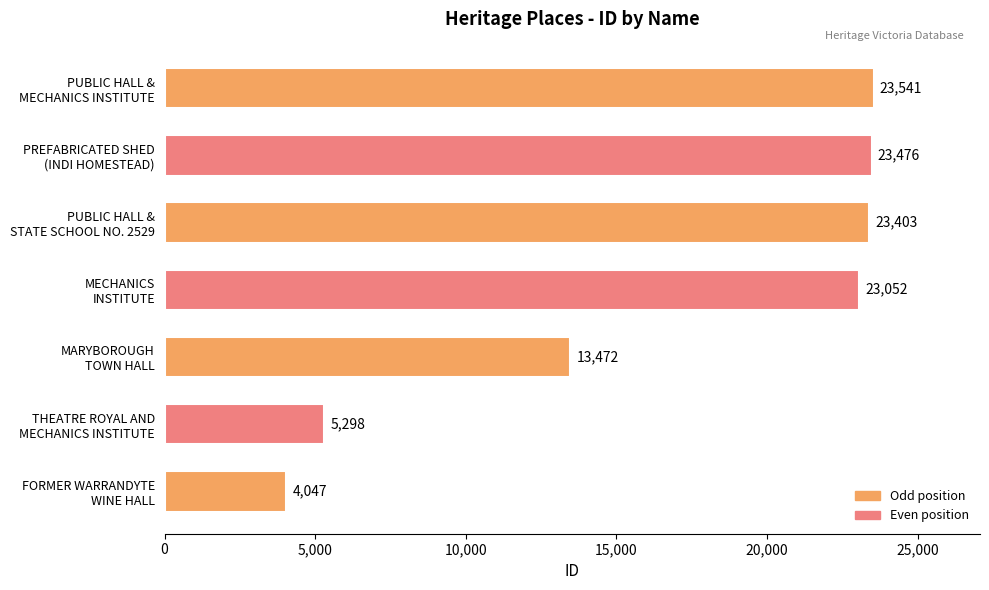

What is the average value?

16613